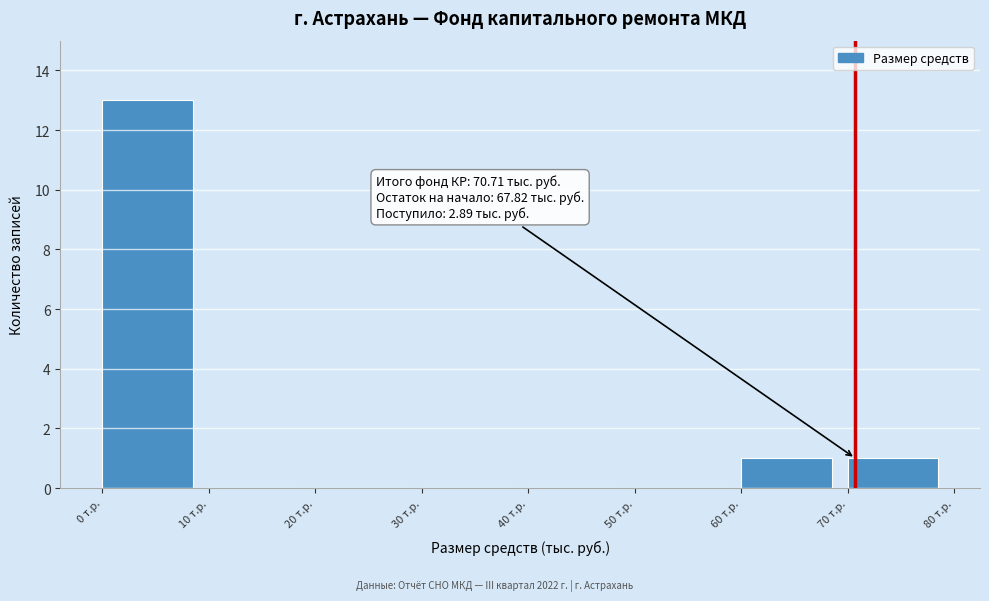

Which range on the x-axis has the tallest bar?

0 to 10